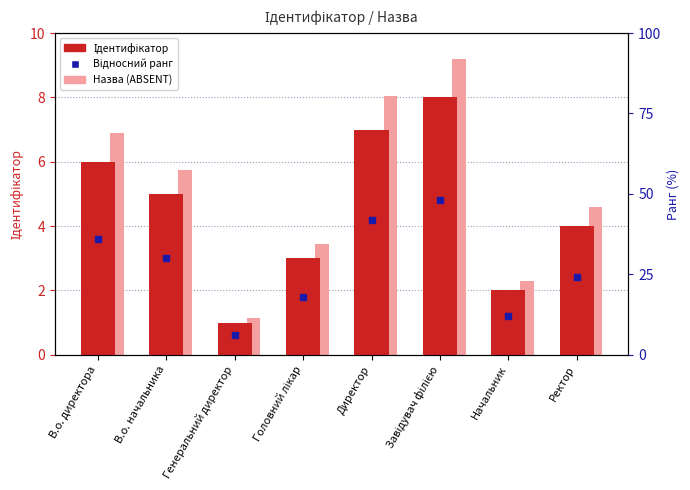

What is the smallest value displayed?

1.0